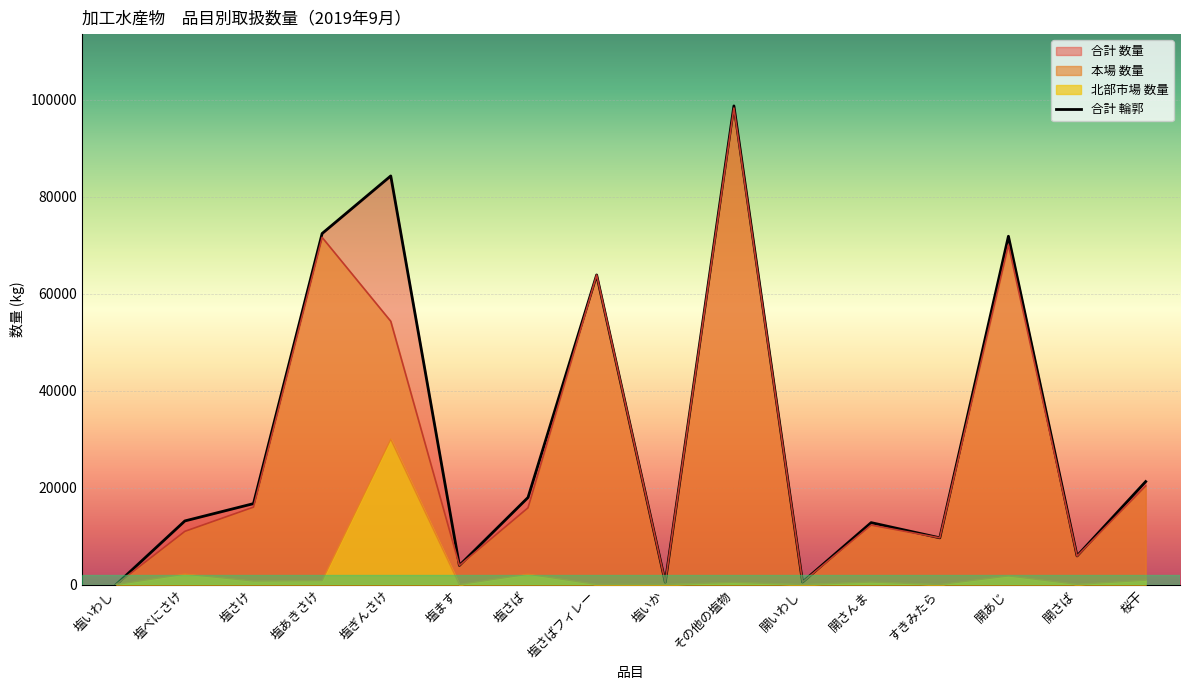

Approximately how many times larger is the value at すきみたら compared to 開さば?

1.6